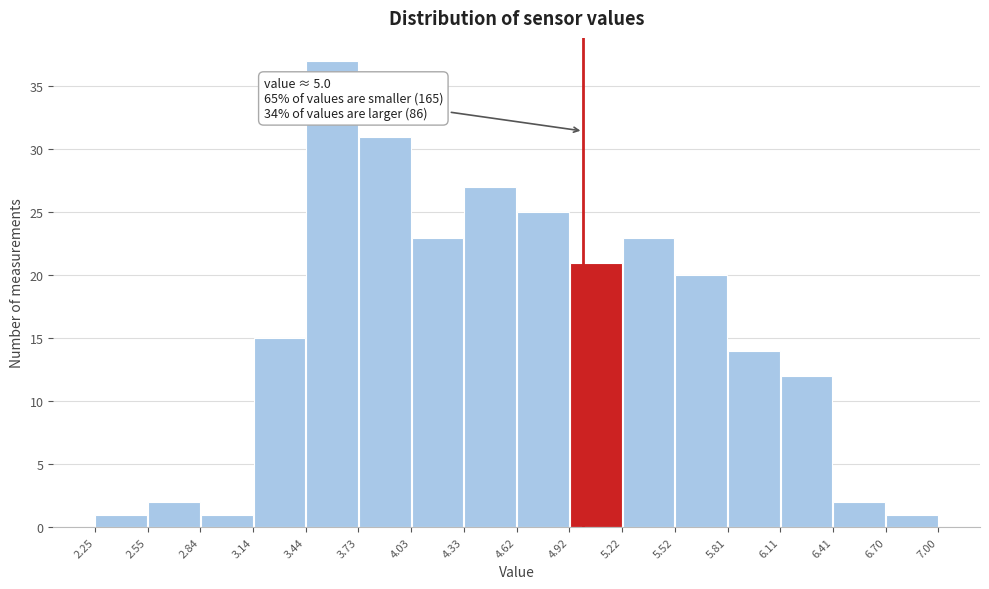

Over which range of the x-axis is the bar tallest?

3.44 to 3.73